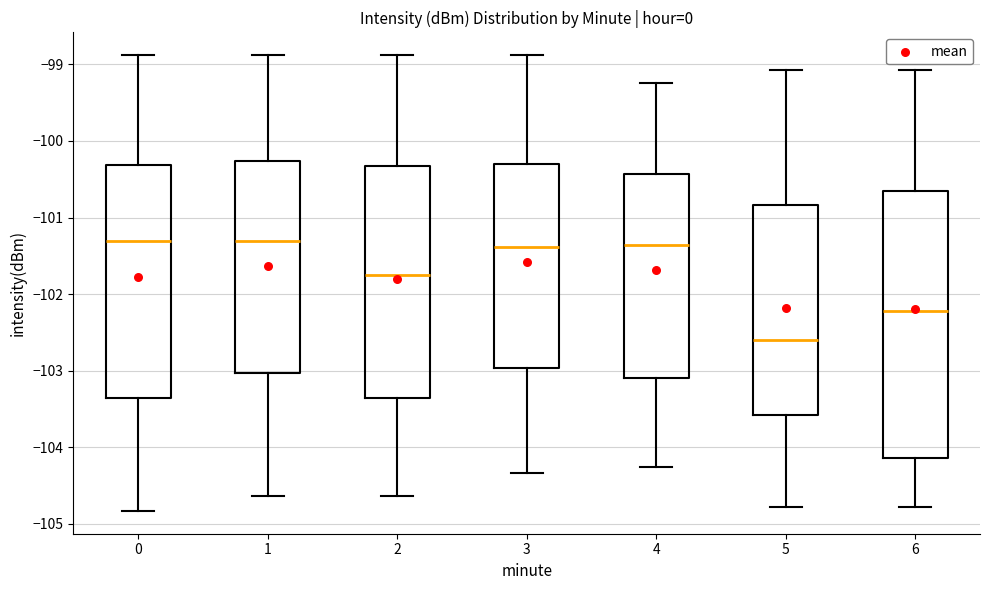

Where does the median line of the box at x = 5 sit on the y-axis? The values are not printed on the chart, so give them approximately, as read against the axis.

-102.6